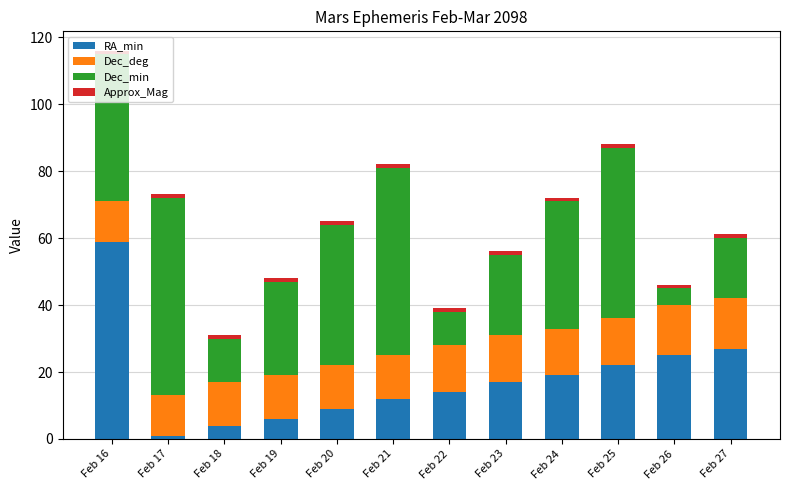

The RA_min series shows 25.9 at Feb 24. True or false?

False